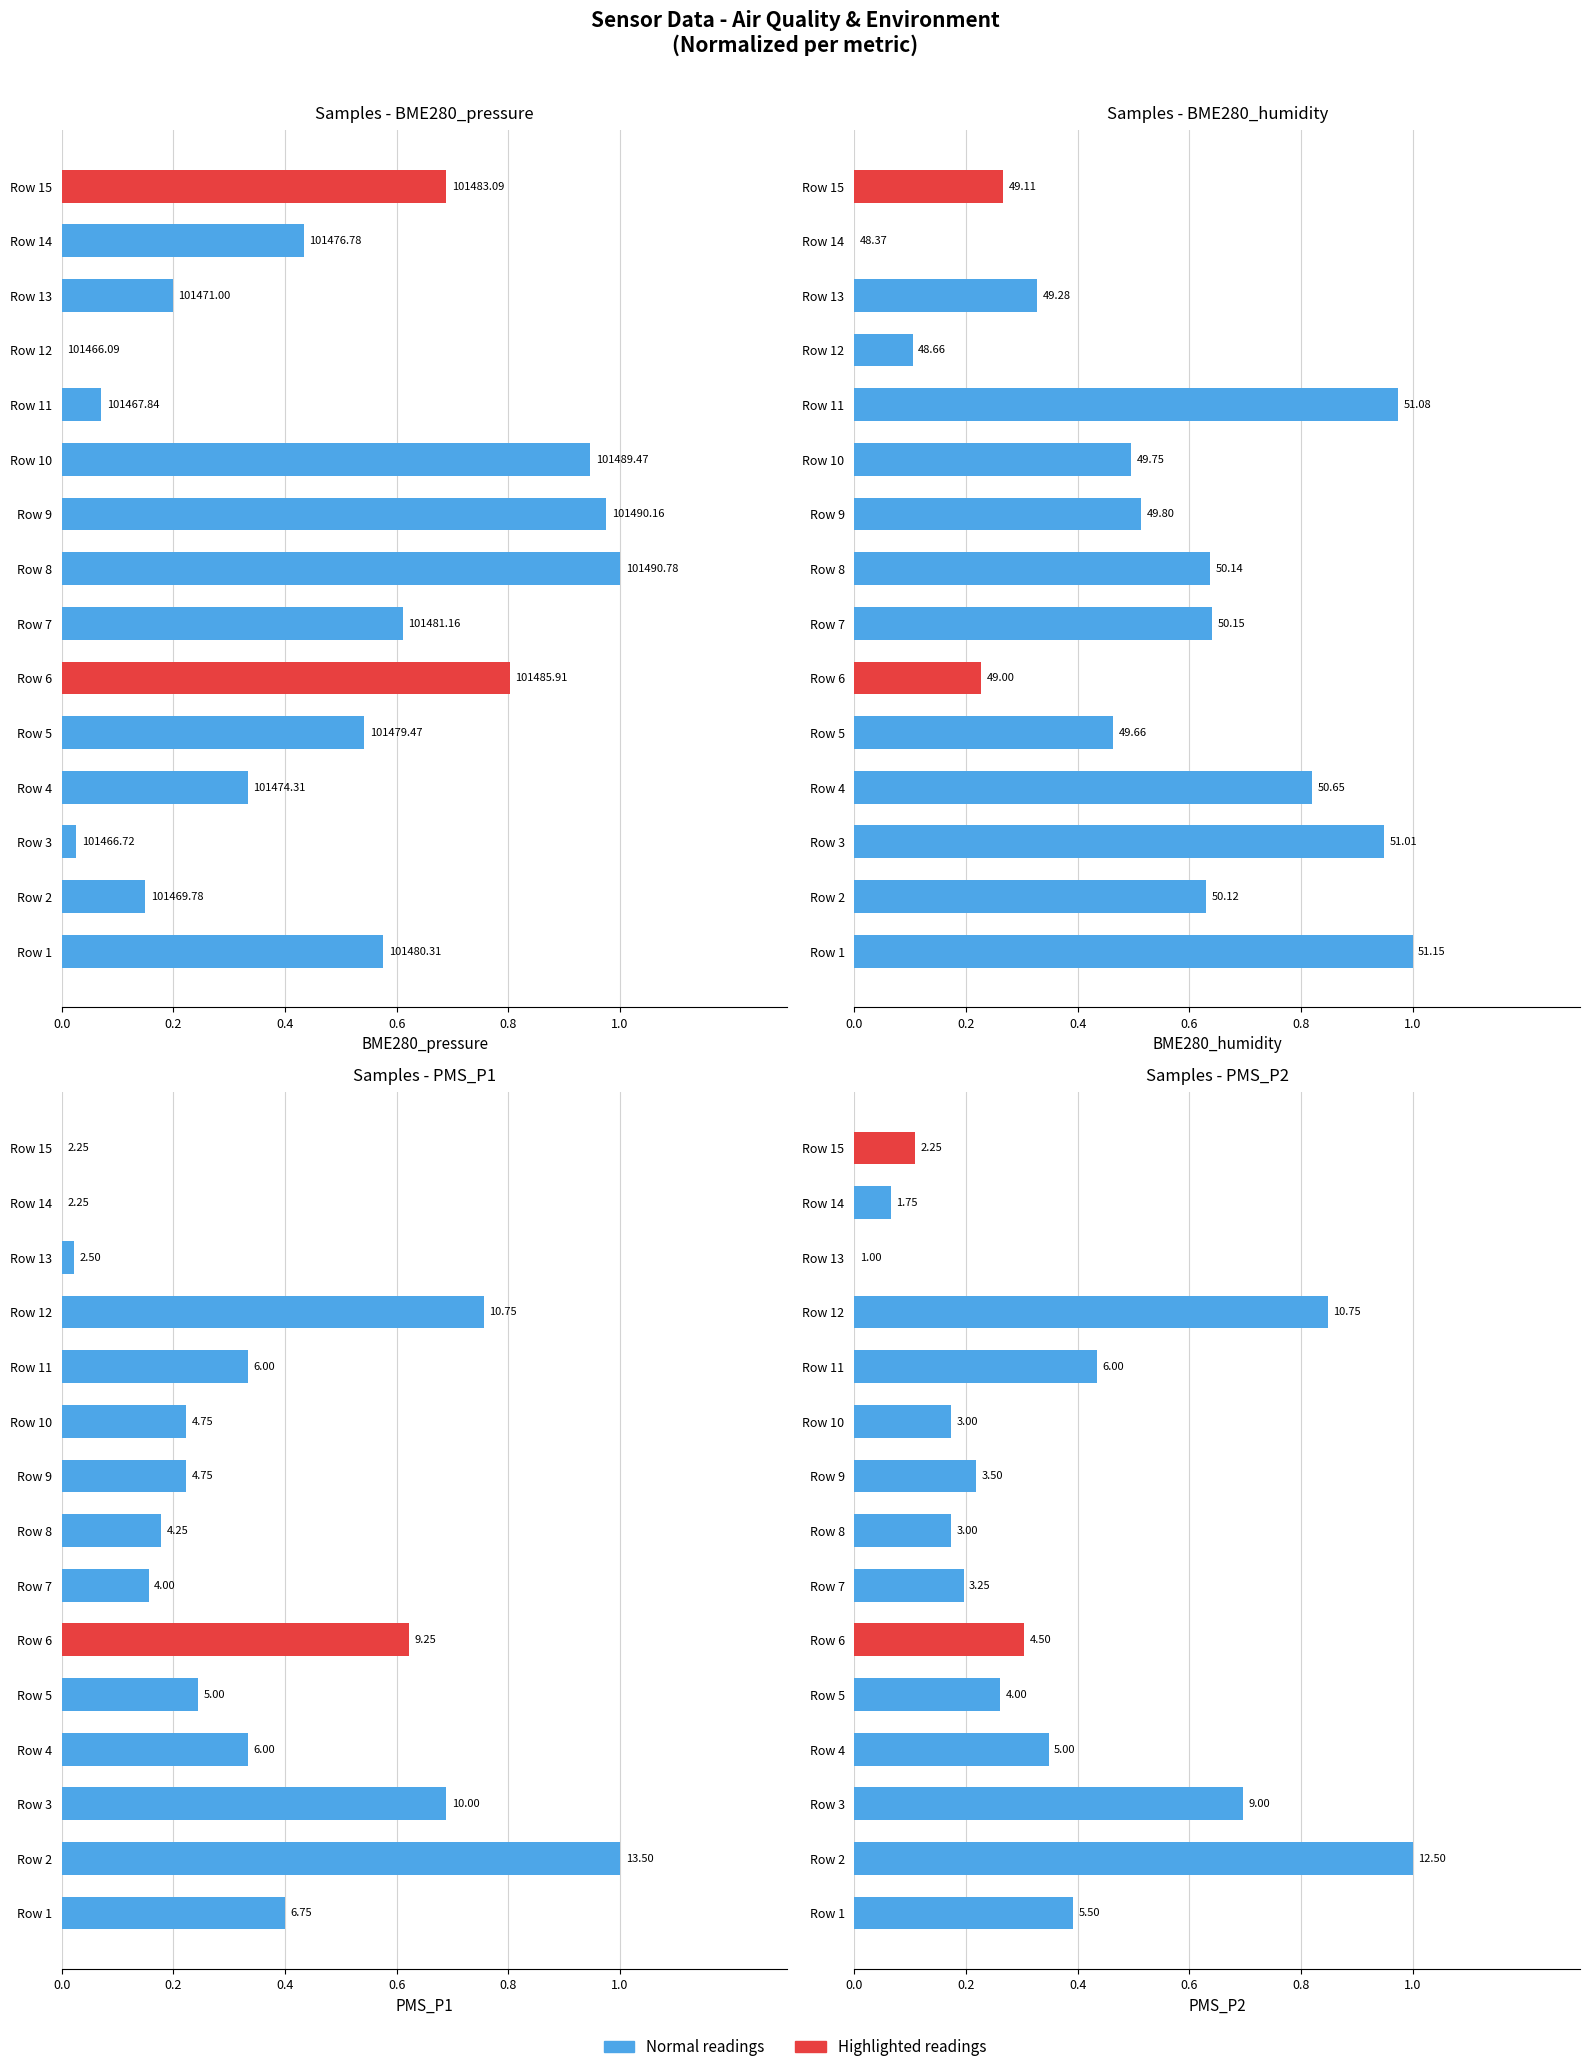

Which series has the largest range (max minus min)?

BME280_pressure